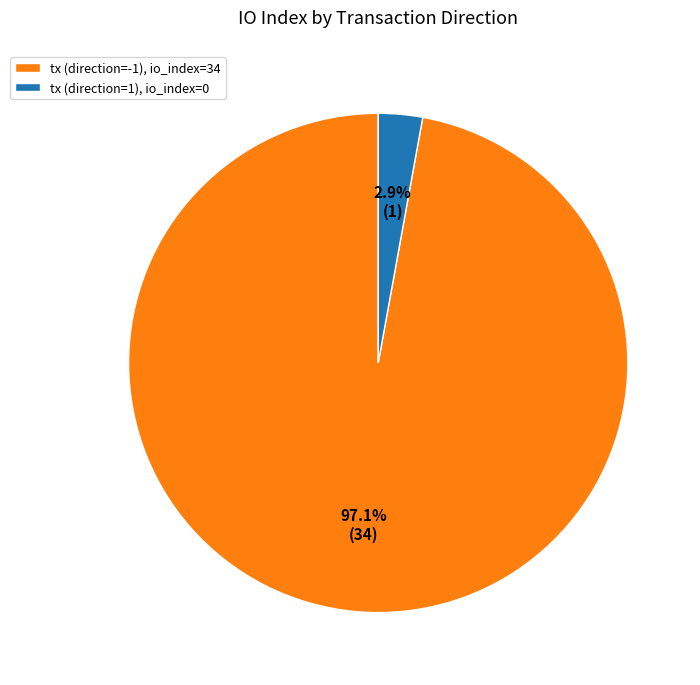

Is there any slice that represents more than half of the pie?

Yes